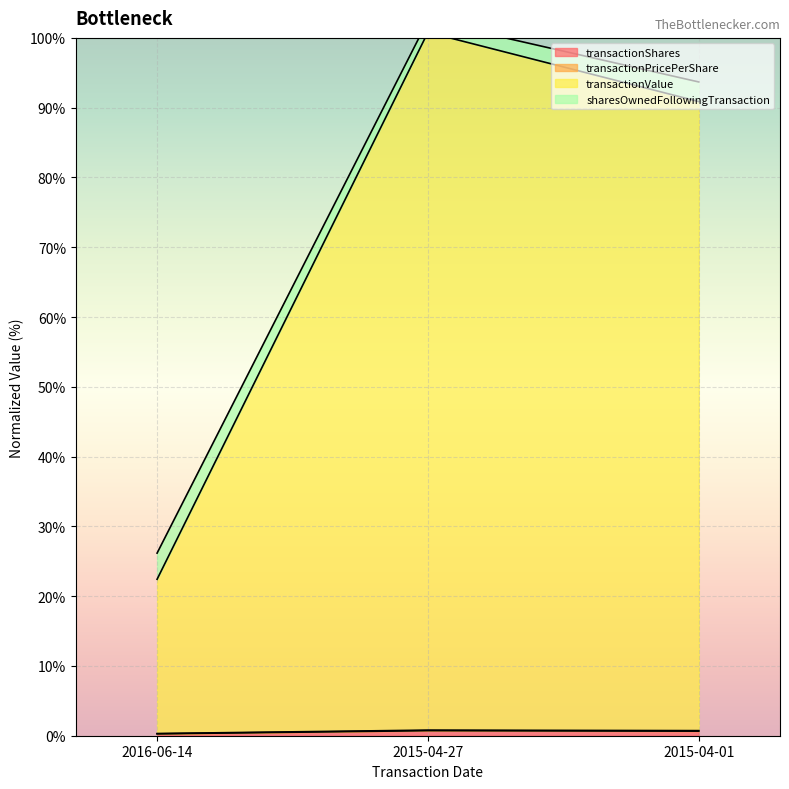

What is the label of the 3rd point from the right?

2016-06-14